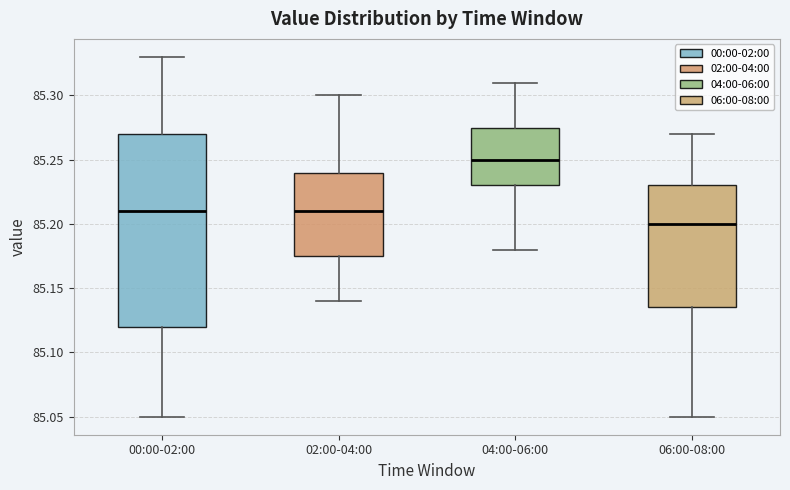

Reading left to right, transcribe this box plot: for each box, give where its median line is, the range the box spans, and where its two whiskers end, as read against the y-axis. The values are not printed on the chart, so give them approximately, as read against the axis.

00:00-02:00: median 85.210, box 85.120 to 85.270, whiskers 85.050 to 85.330
02:00-04:00: median 85.210, box 85.175 to 85.240, whiskers 85.140 to 85.300
04:00-06:00: median 85.250, box 85.230 to 85.275, whiskers 85.180 to 85.310
06:00-08:00: median 85.200, box 85.135 to 85.230, whiskers 85.050 to 85.270